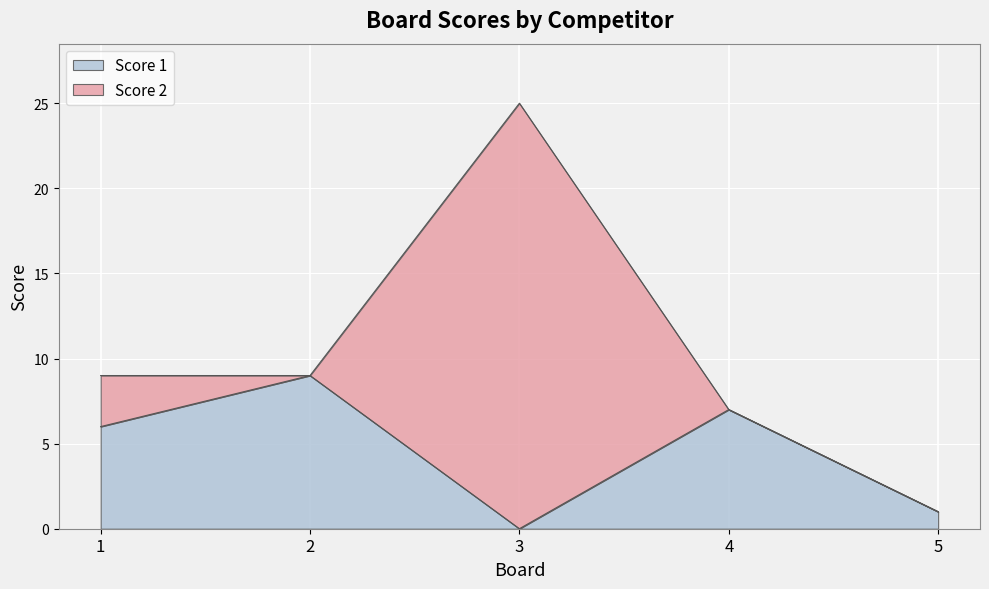

Reading right to left, what are all the values shown in this chart?

5=1	4=7	3=0	2=9	1=6